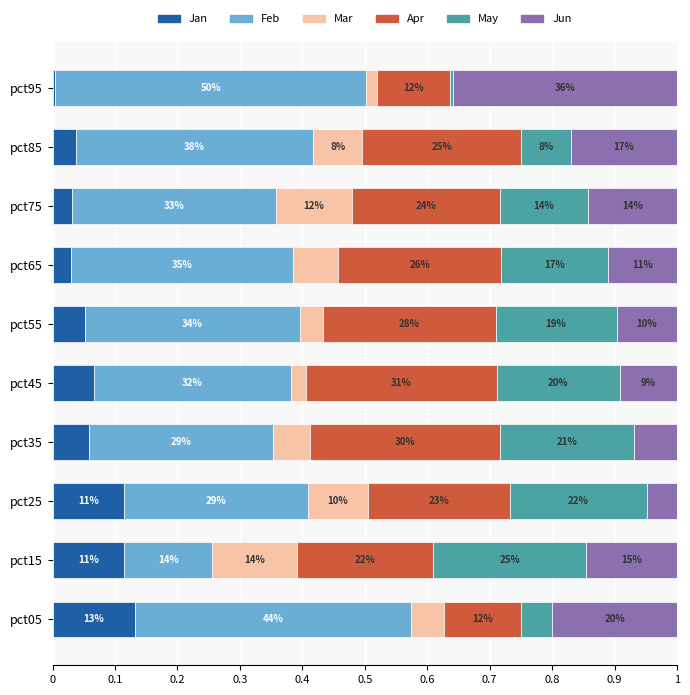

What are all the series names shown in the legend?

Jan, Feb, Mar, Apr, May, Jun